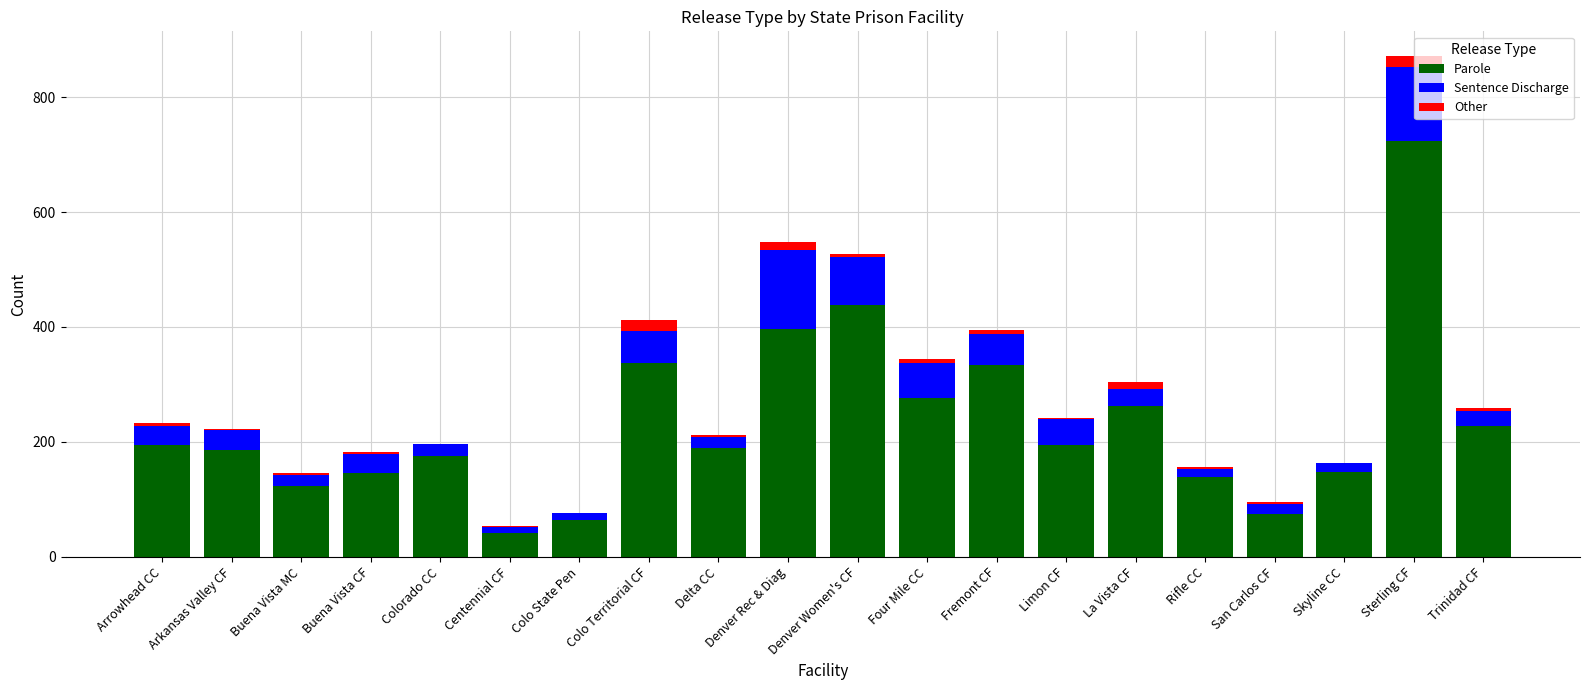

What is the highest value of the Parole series?

724